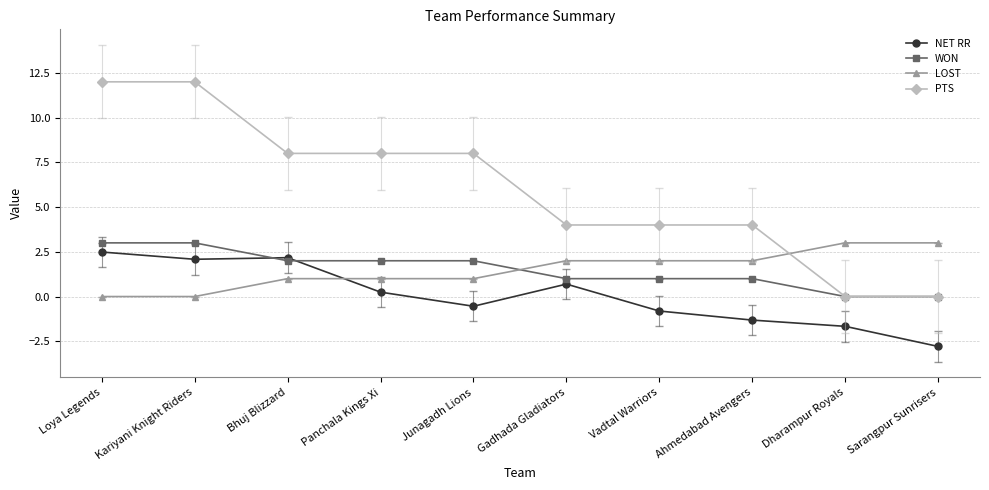

The LOST series shows 2.0 at Ahmedabad Avengers. True or false?

True